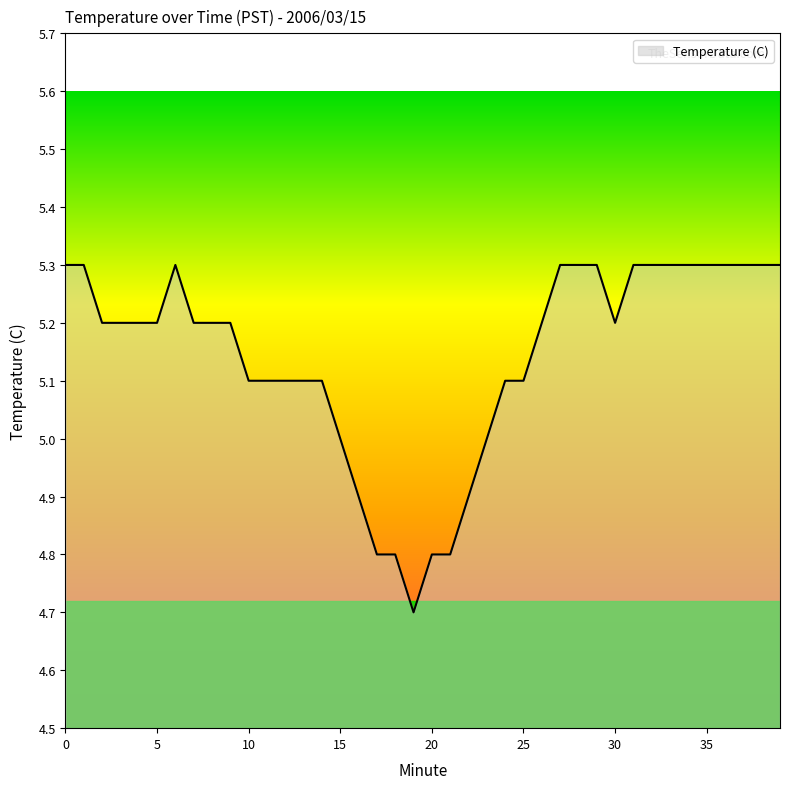

What is the difference between the maximum and minimum values?

0.6